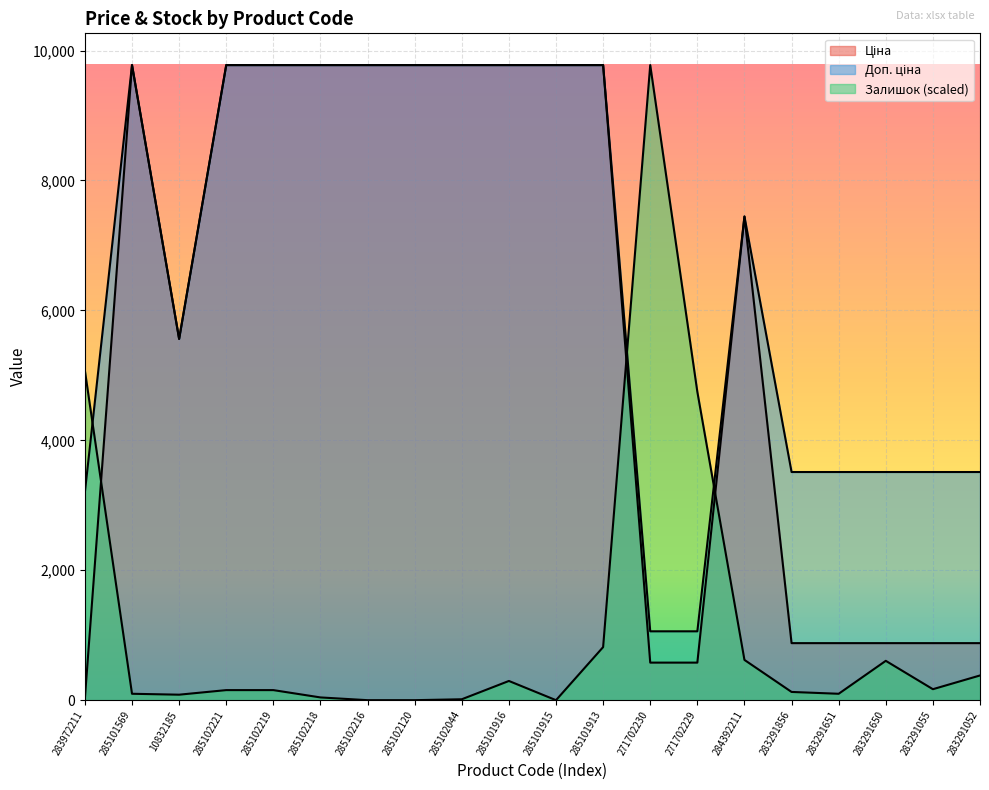

Reading left to right, extract all data points from this chart.

Ціна: 32.0	9775.5	5560.3	9775.5	9775.5	9775.5	9775.5	9775.5	9775.5	9775.5	9775.5	9775.5	578.1	578.1	7444.6	878.0	878.0	878.0	878.0	878.0
Доп. ціна: 3205.0	9775.5	5560.3	9775.5	9775.5	9775.5	9775.5	9775.5	9775.5	9775.5	9775.5	9775.5	1060.0	1060.0	7444.6	3511.9	3511.9	3511.9	3511.9	3511.9
Залишок: 5070.9	98.6	84.5	154.9	154.9	42.3	0.0	0.0	14.1	295.8	0.0	817.0	9775.5	4746.9	619.8	126.8	98.6	605.7	169.0	380.3